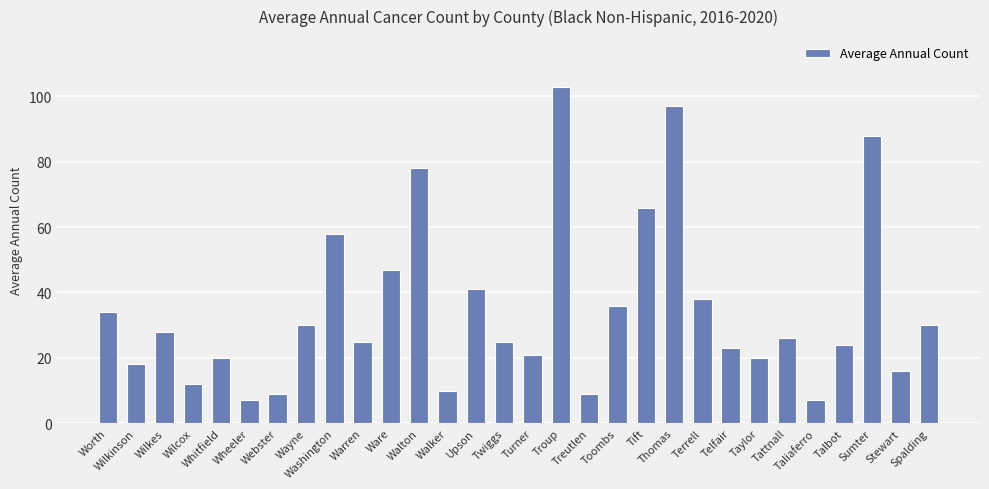

Are the bars horizontal?

No